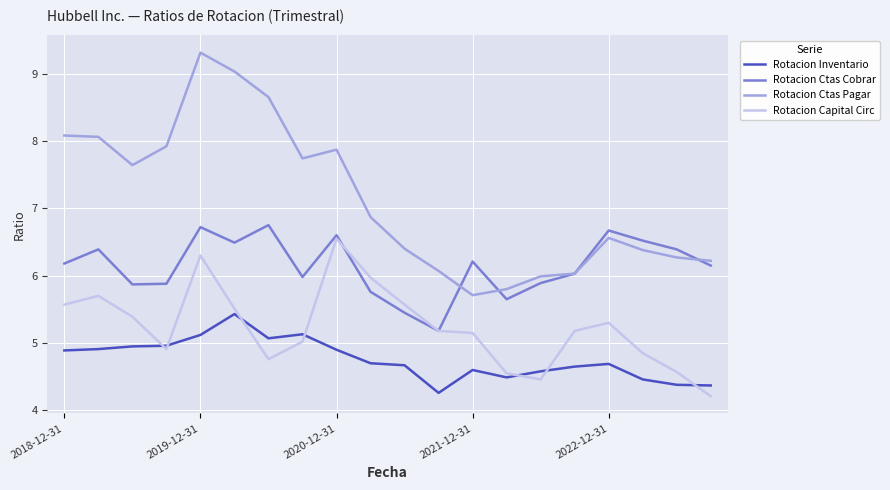

True or false: Rotacion Ctas Pagar and Rotacion Capital Circ cross at least once.

False